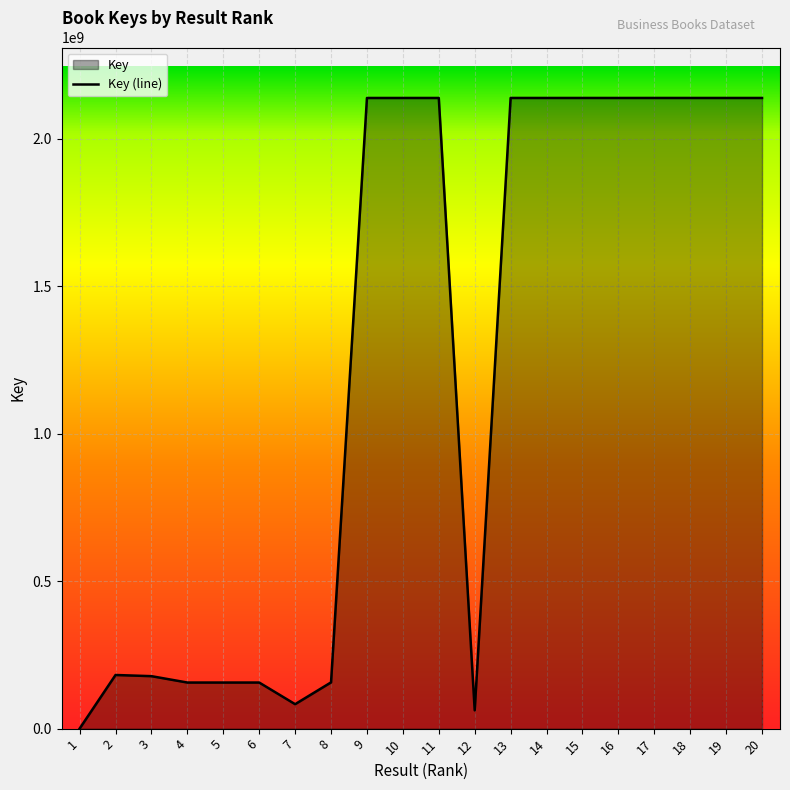

Reading left to right, what are all the values shown in this chart?

154435	181823873	177842754	156247576	156246702	156240371	82883179	156773442	2137657433	2137664044	2137678018	61998908	2137712456	2137659735	2137703243	2137660460	2137709413	2137695745	2137672658	2137666409